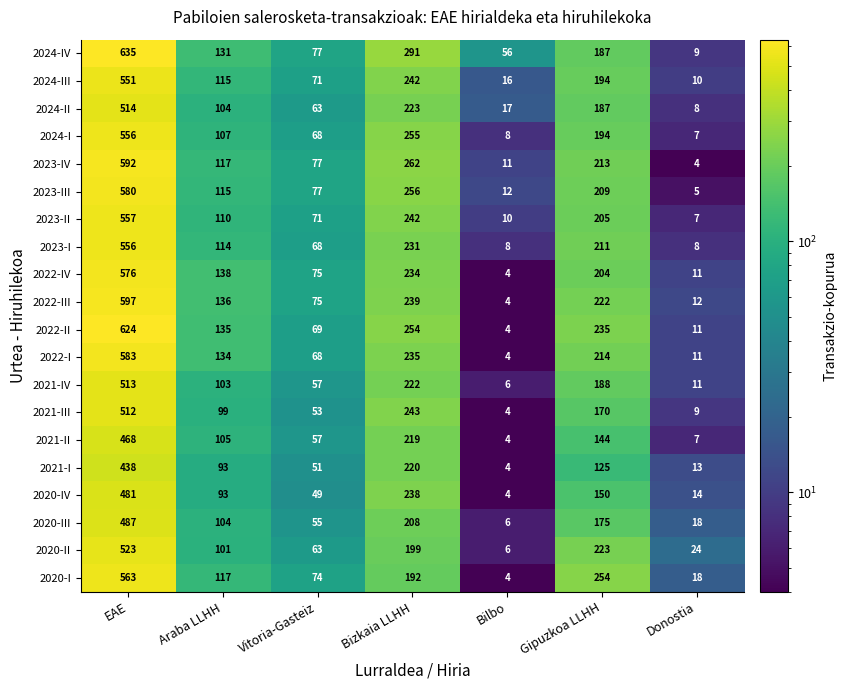

At which label does 2022-IV reach its minimum?

Bilbo